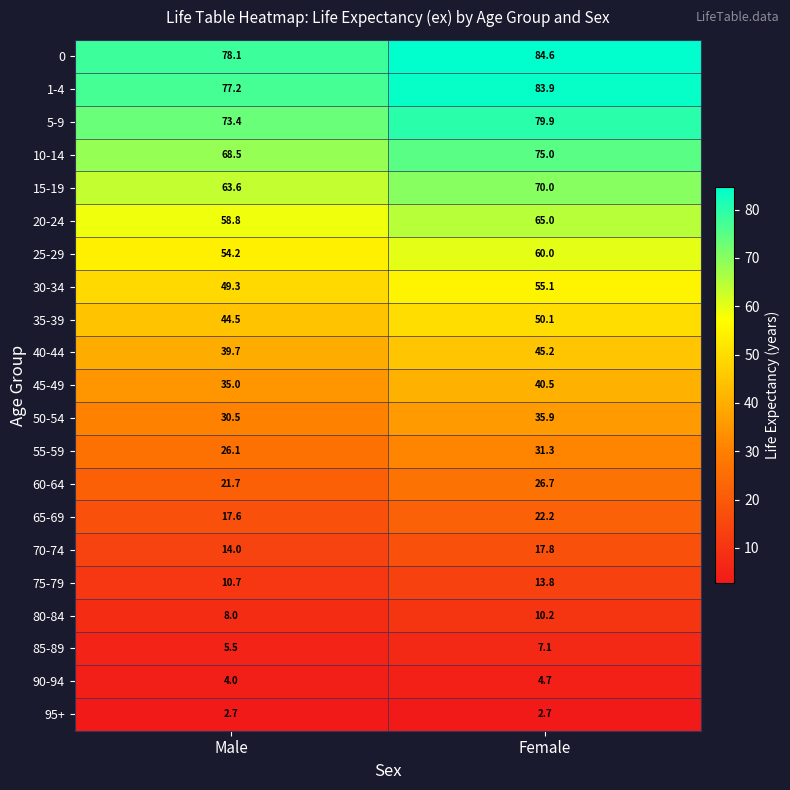

What is the approximate value of 65-69 at Female?

22.2